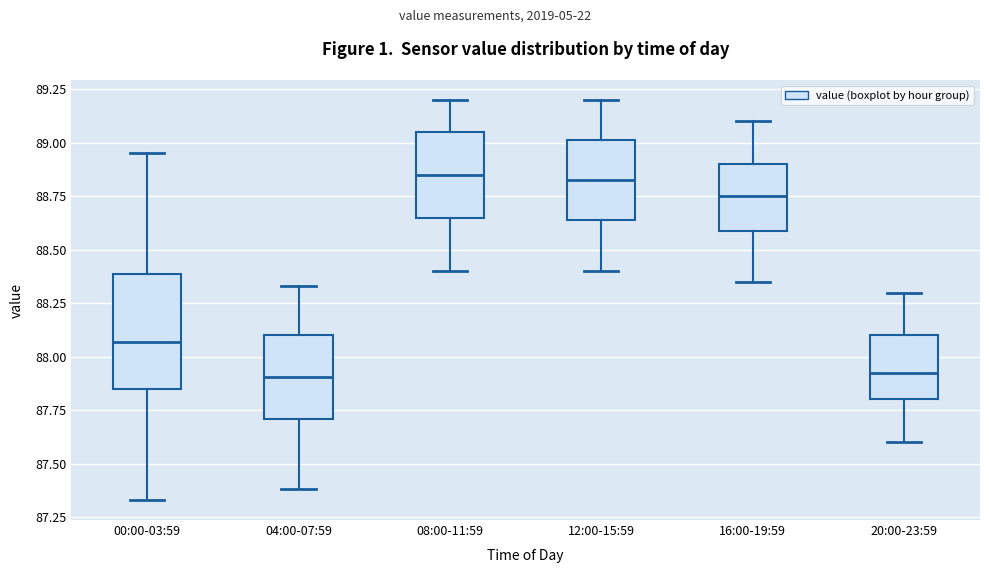

Where does the lower whisker of the box for 16:00-19:59 end on the y-axis? The values are not printed on the chart, so give them approximately, as read against the axis.

88.35